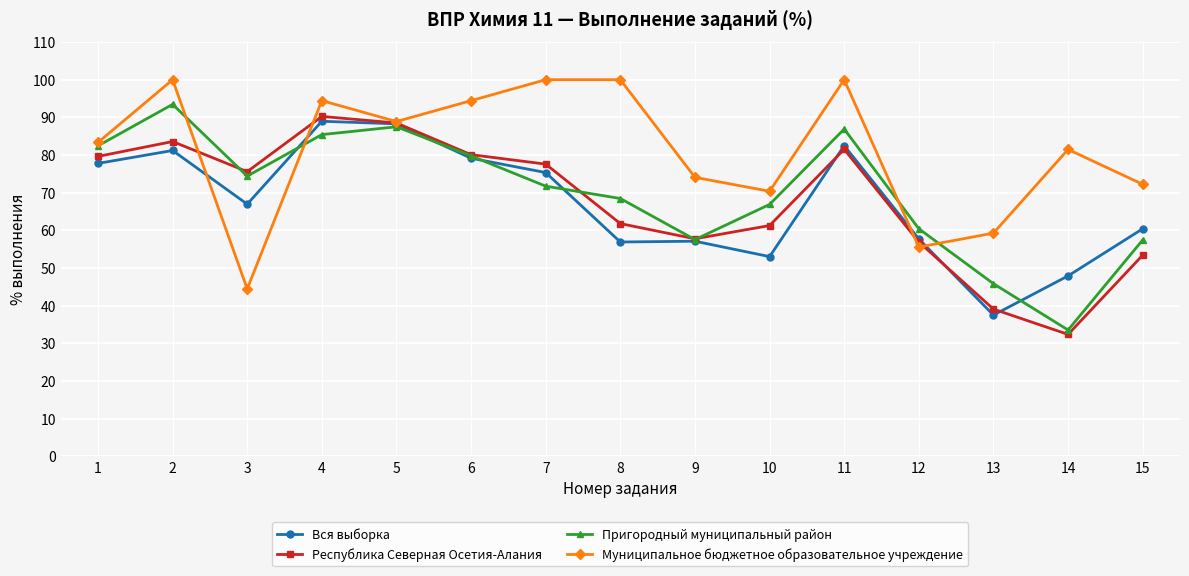

What is the maximum value shown in the chart?

100.0